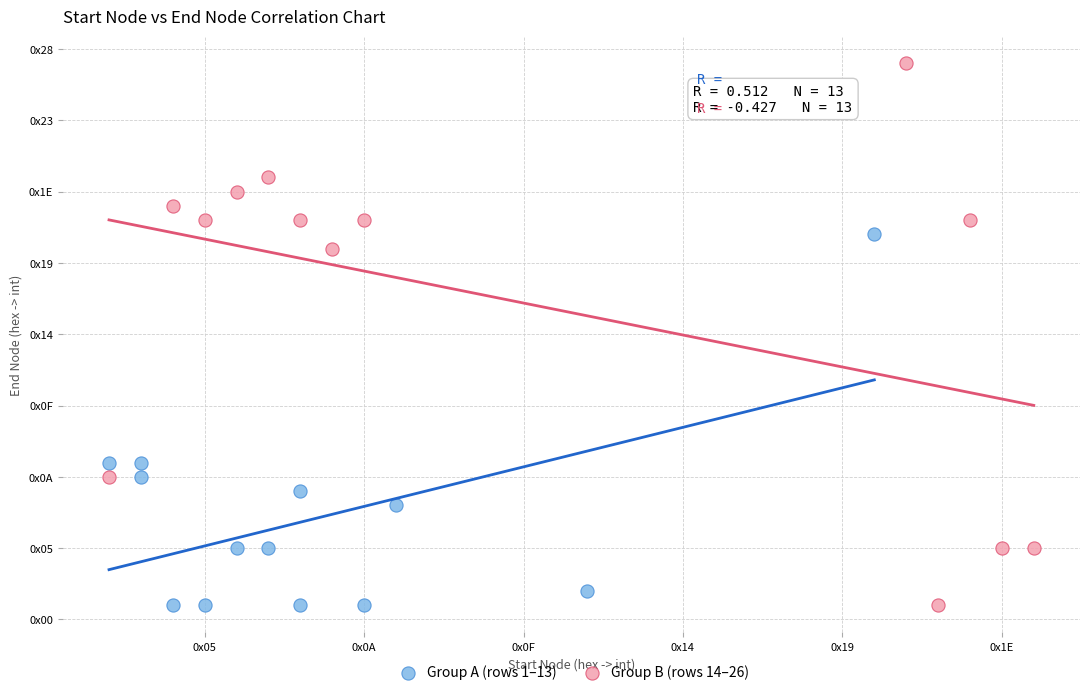

What are all the series names shown in the legend?

Group A (rows 1–13), Group B (rows 14–26)